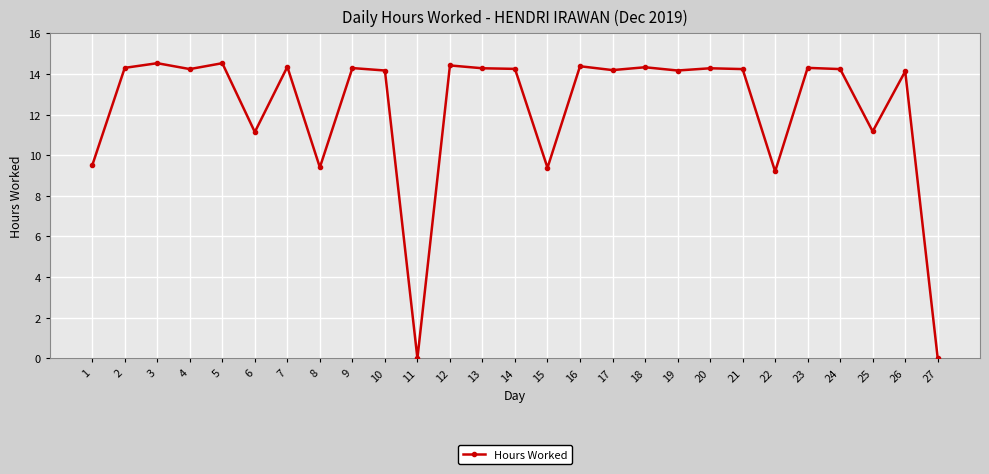

Approximately how many times larger is the value at 12 compared to 17?

1.0